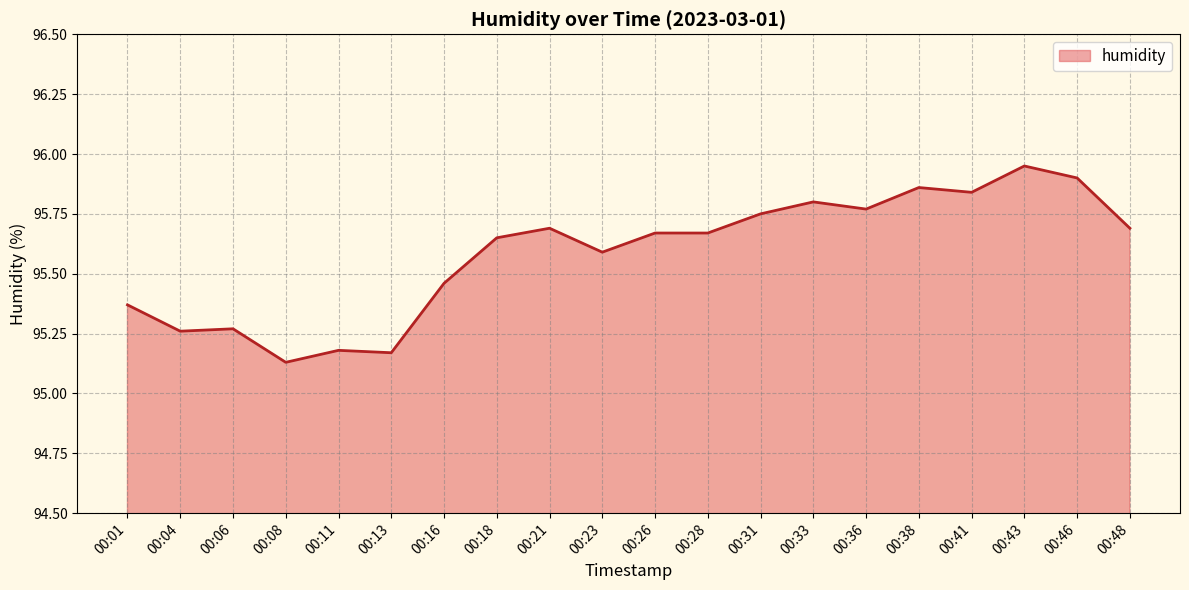

What is the change in value from 00:28 to 00:43?

+0.3